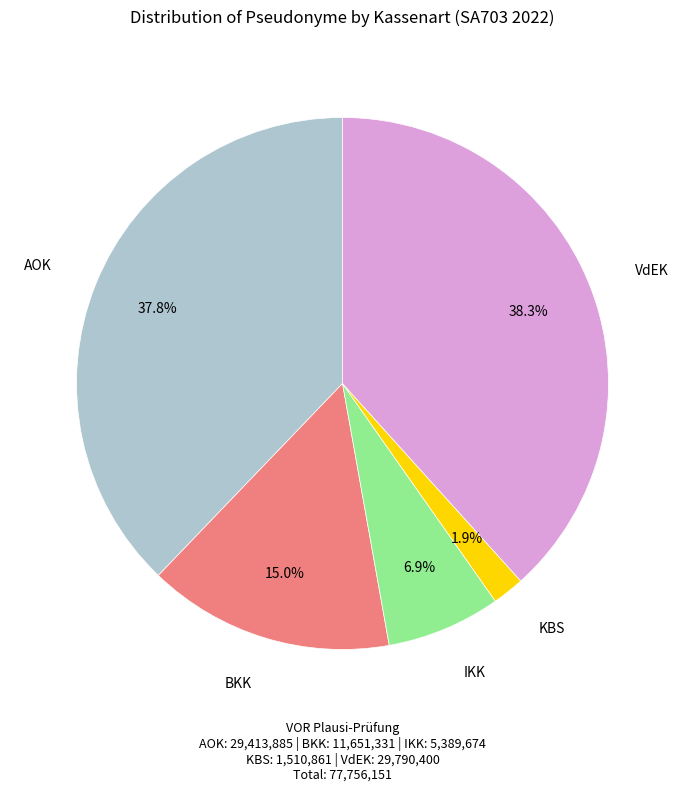

Is there any slice that represents more than half of the pie?

No